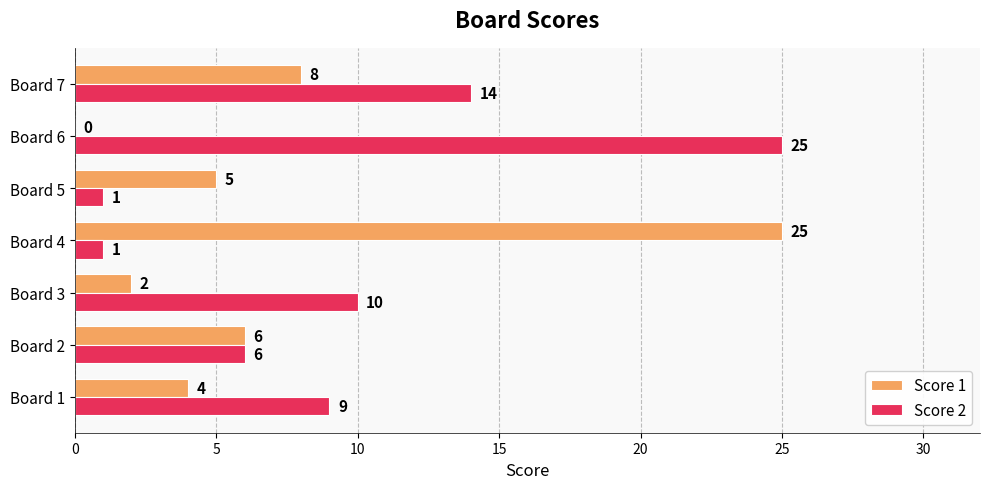

At which label is Score 1 closest to 12?

Board 7